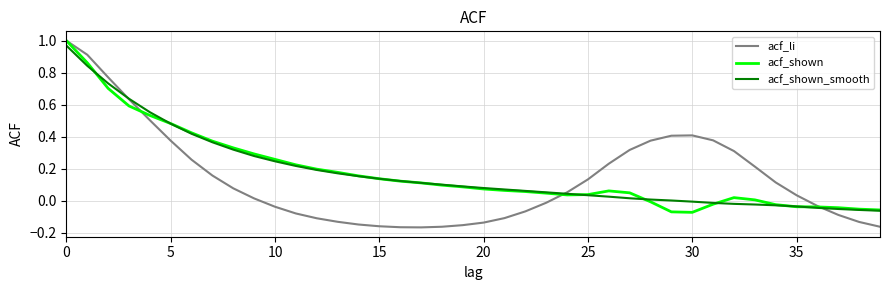

Which series has the widest spread of values?

acf_li